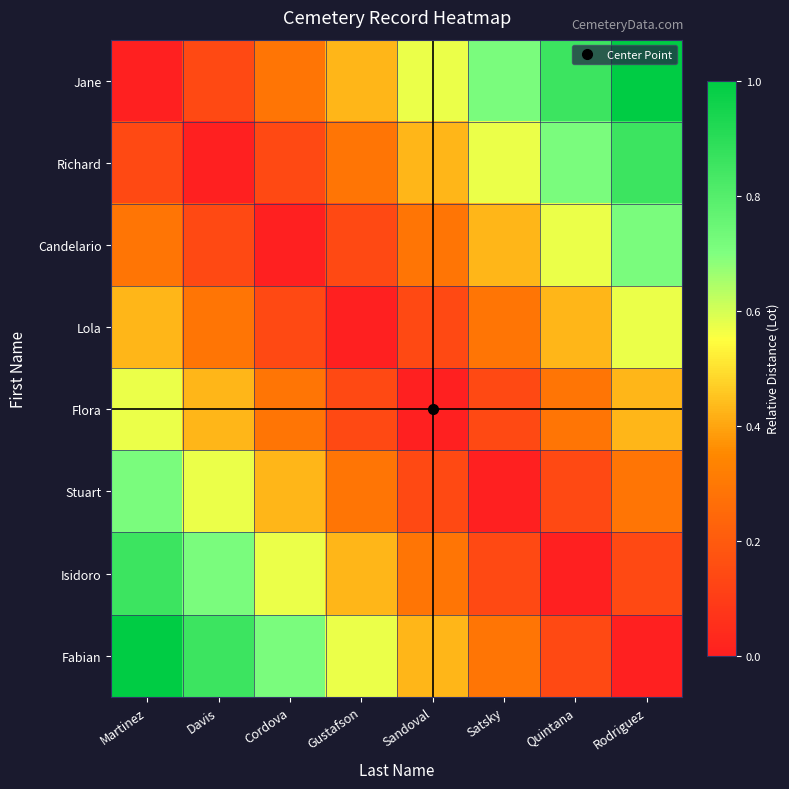

Reading left to right, what are all the values shown in this chart?

Jane: Martinez=0.0	Davis=0.1	Cordova=0.3	Gustafson=0.4	Sandoval=0.6	Satsky=0.7	Quintana=0.9	Rodriguez=1.0
Richard: Martinez=0.1	Davis=0.0	Cordova=0.1	Gustafson=0.3	Sandoval=0.4	Satsky=0.6	Quintana=0.7	Rodriguez=0.9
Candelario: Martinez=0.3	Davis=0.1	Cordova=0.0	Gustafson=0.1	Sandoval=0.3	Satsky=0.4	Quintana=0.6	Rodriguez=0.7
Lola: Martinez=0.4	Davis=0.3	Cordova=0.1	Gustafson=0.0	Sandoval=0.1	Satsky=0.3	Quintana=0.4	Rodriguez=0.6
Flora: Martinez=0.6	Davis=0.4	Cordova=0.3	Gustafson=0.1	Sandoval=0.0	Satsky=0.1	Quintana=0.3	Rodriguez=0.4
Stuart: Martinez=0.7	Davis=0.6	Cordova=0.4	Gustafson=0.3	Sandoval=0.1	Satsky=0.0	Quintana=0.1	Rodriguez=0.3
Isidoro: Martinez=0.9	Davis=0.7	Cordova=0.6	Gustafson=0.4	Sandoval=0.3	Satsky=0.1	Quintana=0.0	Rodriguez=0.1
Fabian: Martinez=1.0	Davis=0.9	Cordova=0.7	Gustafson=0.6	Sandoval=0.4	Satsky=0.3	Quintana=0.1	Rodriguez=0.0